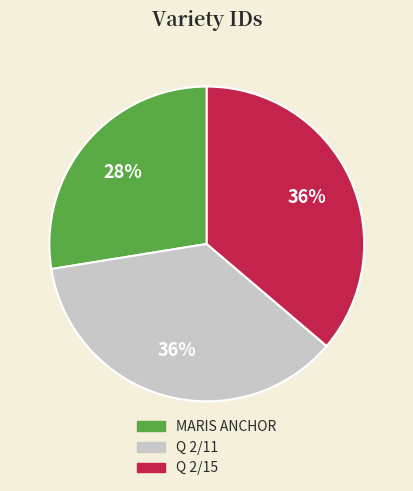

Is it true that Q 2/15 is 36% of the pie?

True